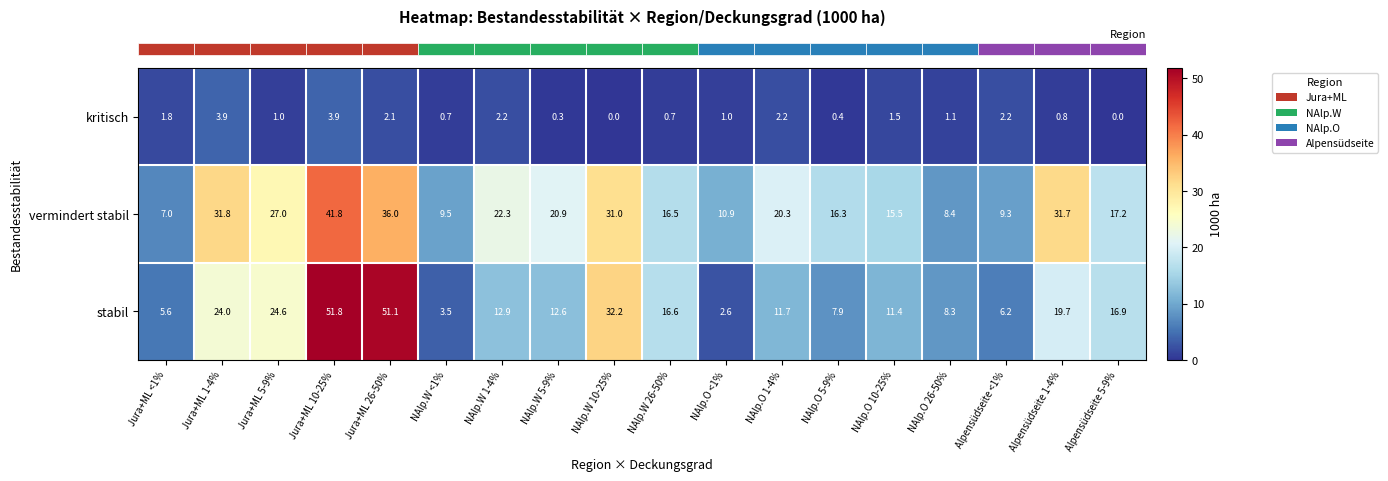

What is the approximate value of vermindert stabil at Alpensüdseite 5-9%?

17.2